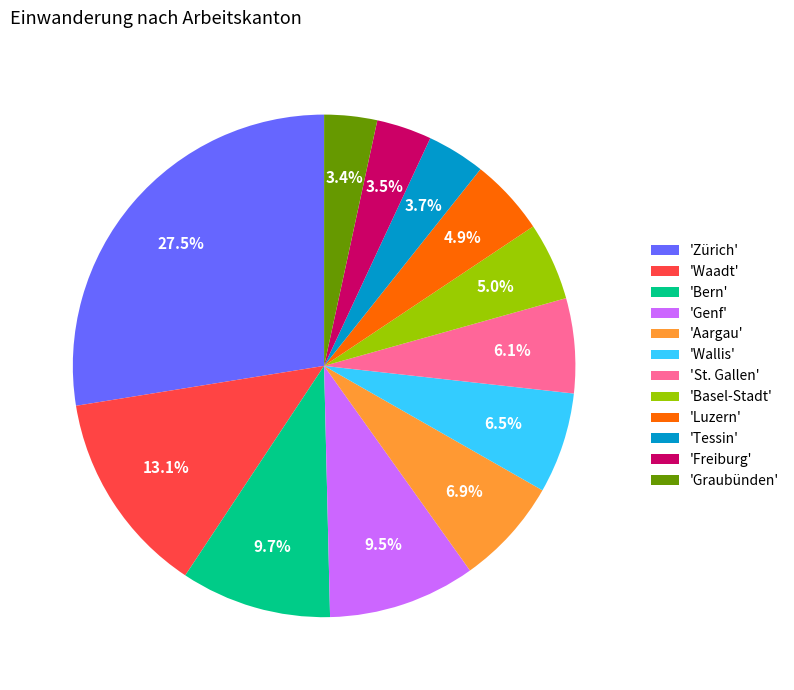

Does 'Bern' account for over 50% of the chart?

No